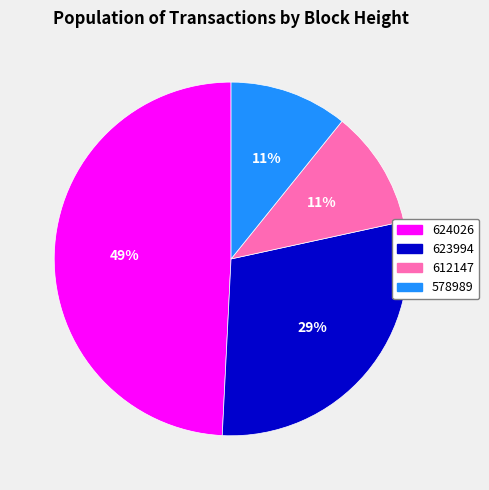

Does any single category account for the majority?

No